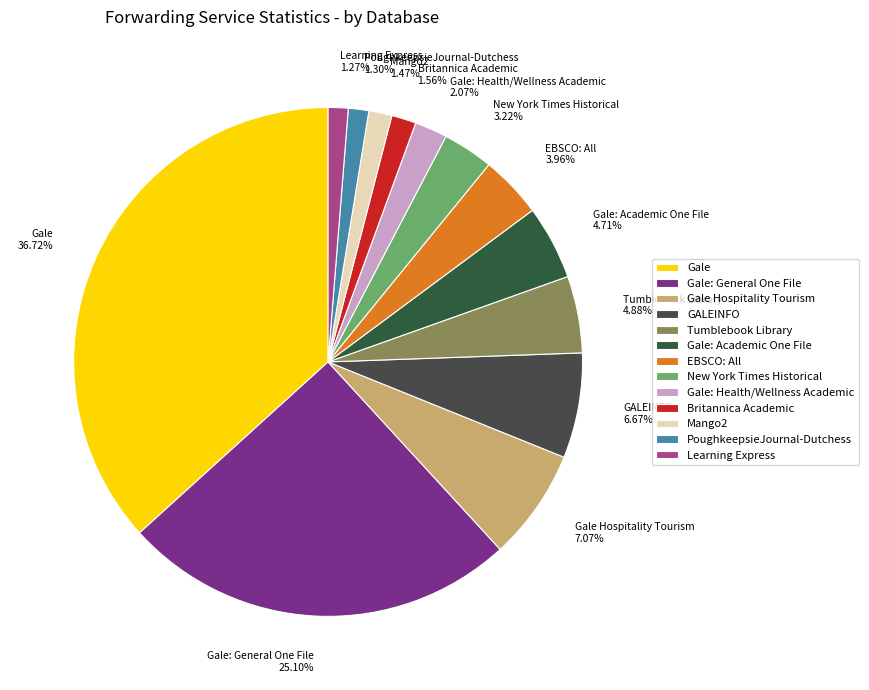

Between Gale: General One File 25.10% and PoughkeepsieJournal-Dutchess 1.30%, which is larger?

Gale: General One File 25.10%